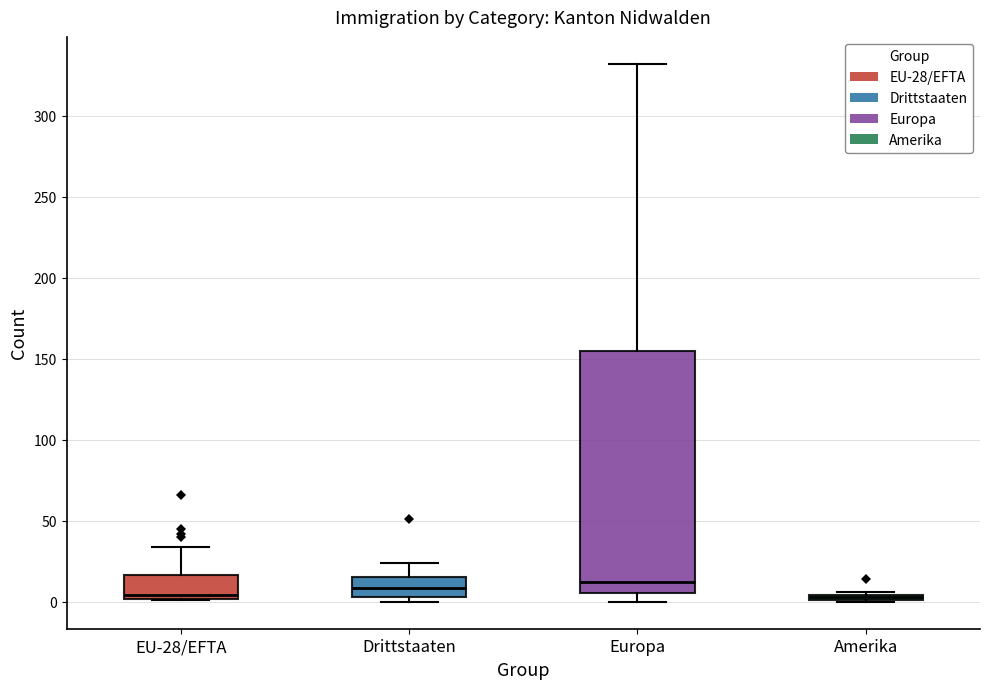

Which box is the tallest, from its lower edge to its upper edge?

Europa